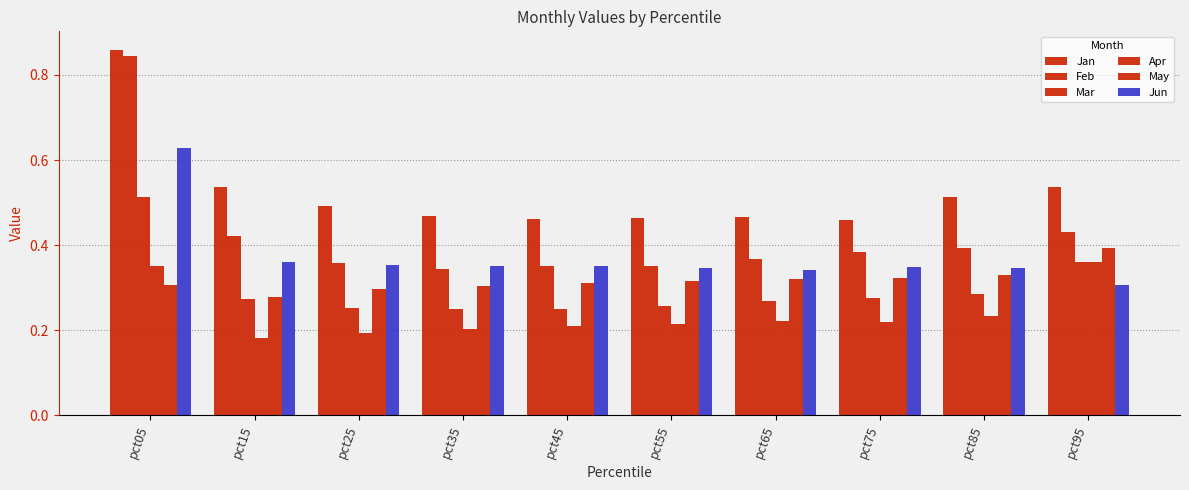

At how many categories does at least one series exceed 0?

10